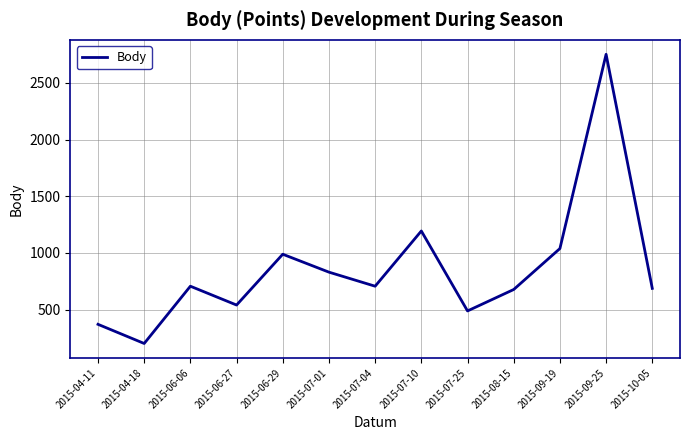

What is the greatest value displayed?

2752